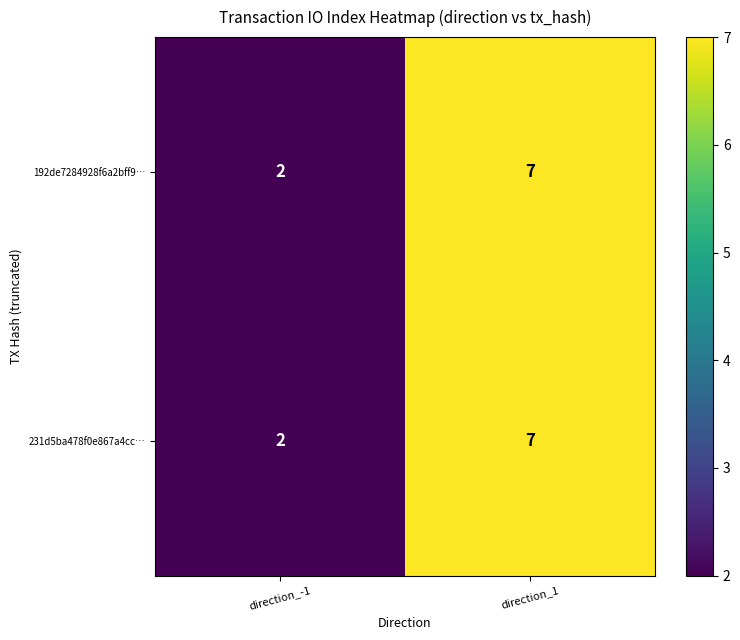

Is it true that 192de7284928f6a2bff9… equals 4 at direction_1?

False